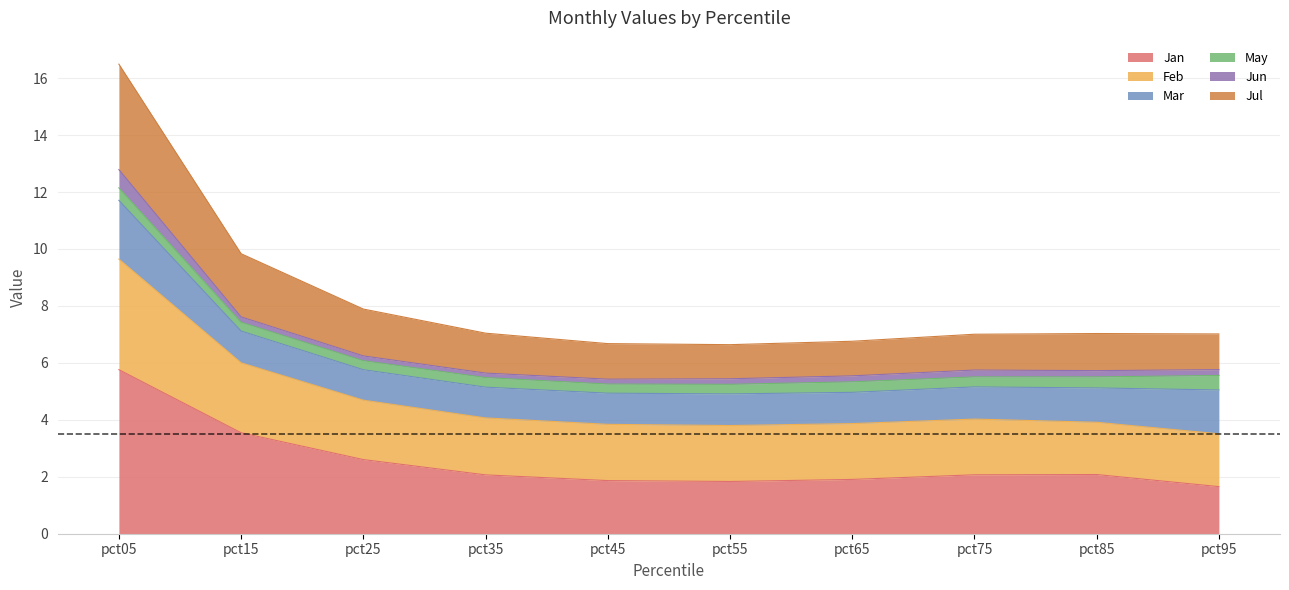

What is the difference between the Jul values at pct65 and pct55?

0.1